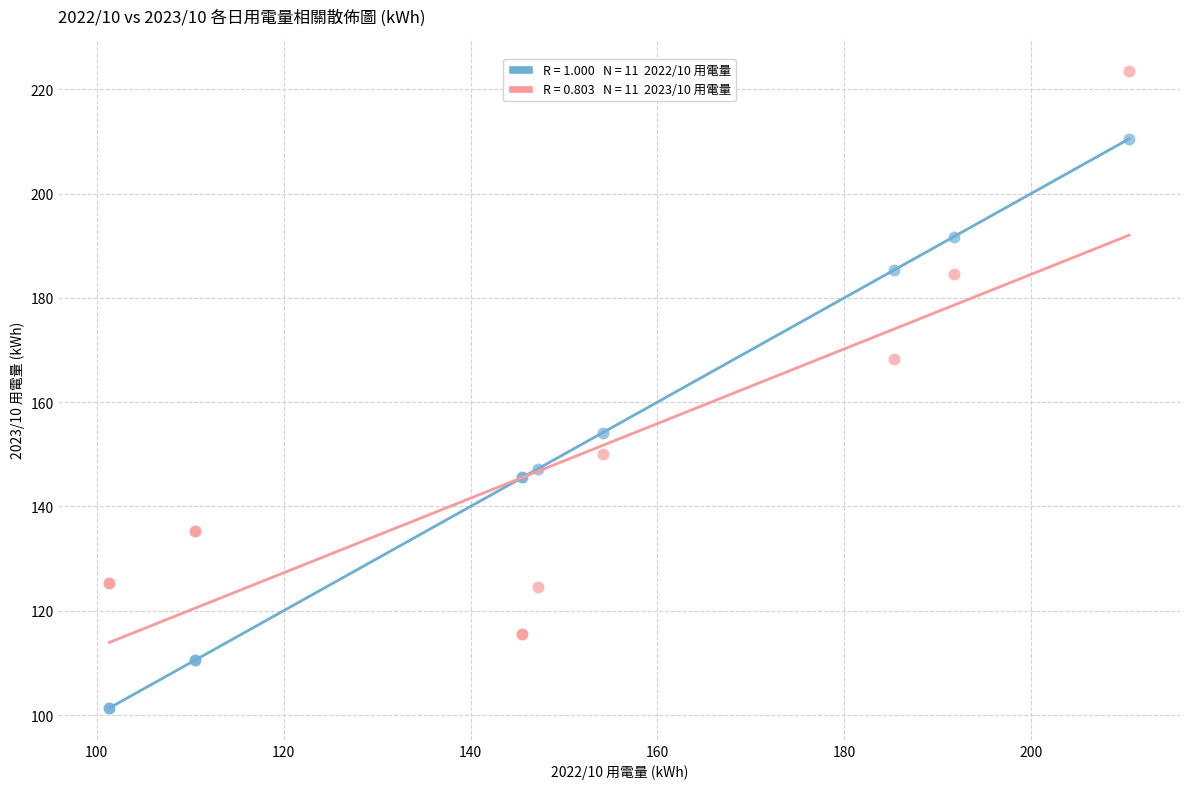

Across all series, what Y value is closest to 162?

168.2